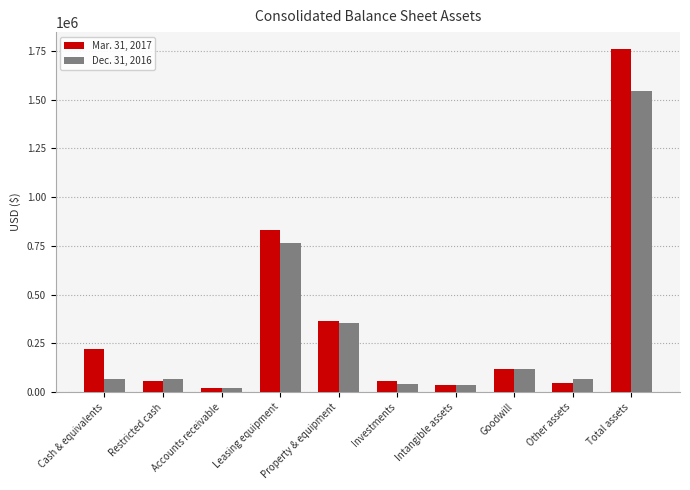

What is the value of the Dec. 31, 2016 bar at the 7th from the left?

38954